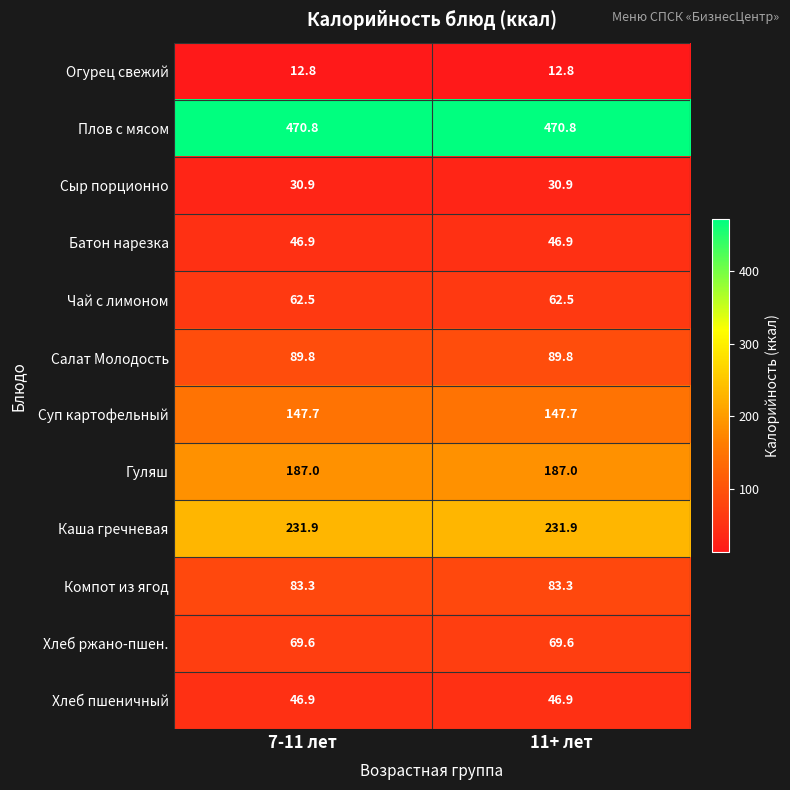

Reading left to right, extract all data points from this chart.

Огурец свежий: 12.8	12.8
Плов с мясом: 470.8	470.8
Сыр порционно: 30.9	30.9
Батон нарезка: 46.9	46.9
Чай с лимоном: 62.5	62.5
Салат Молодость: 89.8	89.8
Суп картофельный: 147.7	147.7
Гуляш: 187.0	187.0
Каша гречневая: 231.9	231.9
Компот из ягод: 83.3	83.3
Хлеб ржано-пшен.: 69.6	69.6
Хлеб пшеничный: 46.9	46.9